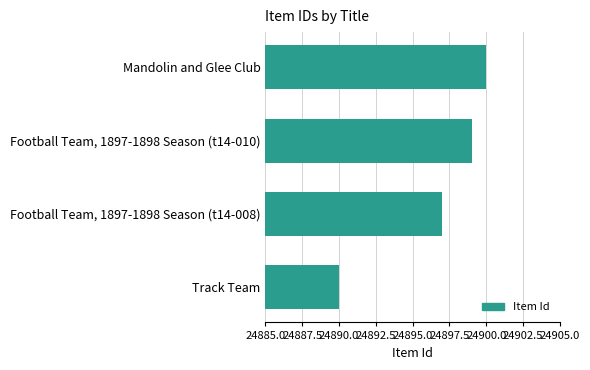

What is the difference between the maximum and minimum values?

10